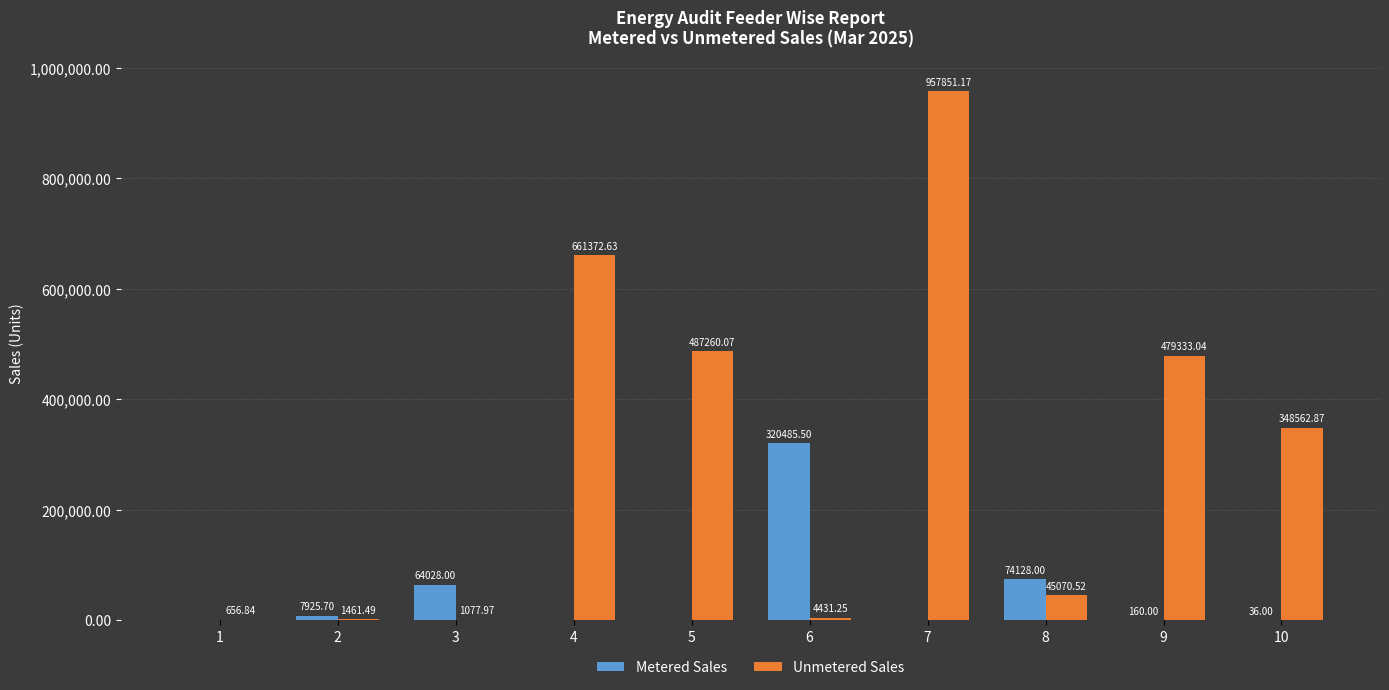

Which series has the widest spread of values?

Unmetered Sales